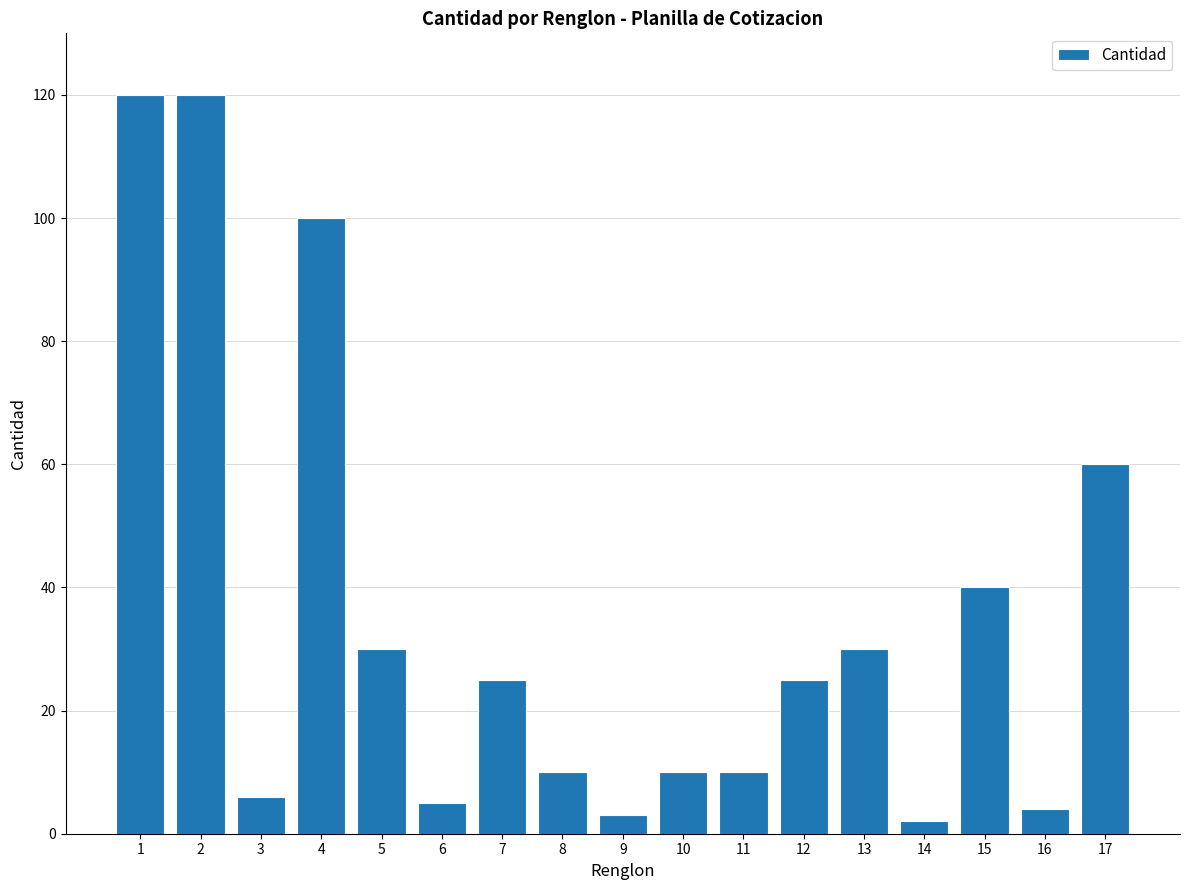

What is the greatest value displayed?

120